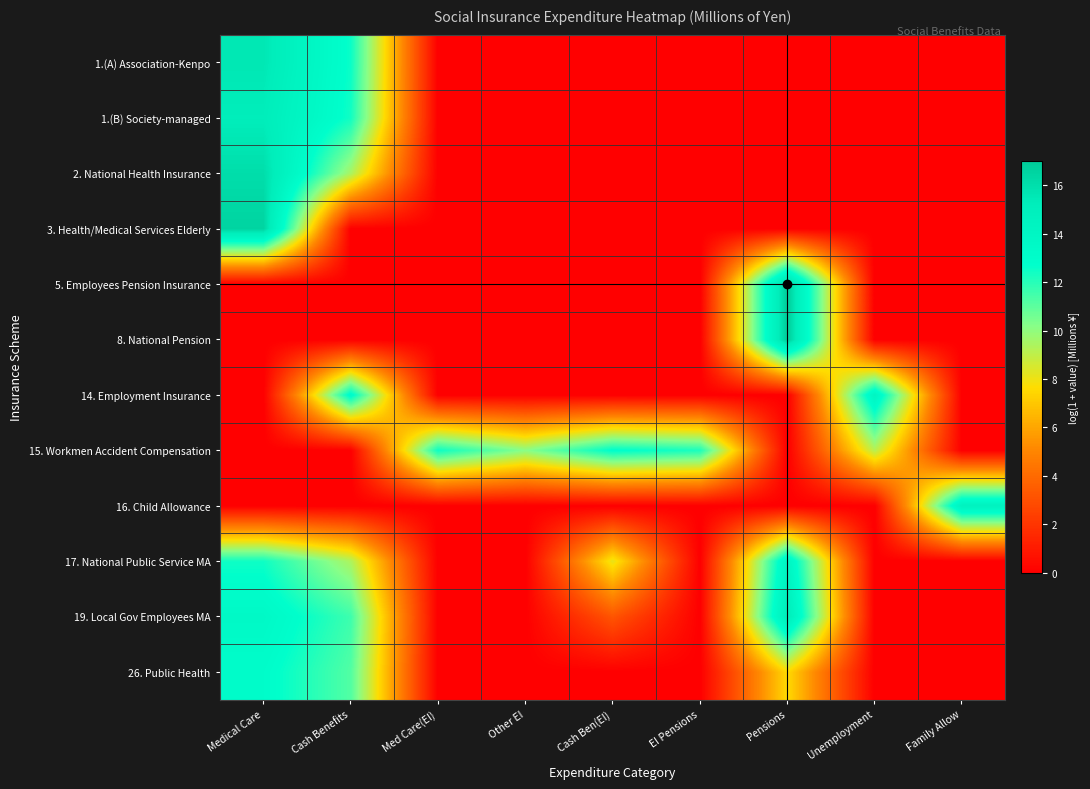

Reading left to right, transcribe all the data shown in this chart.

1.(A) Association-Kenpo: Medical Care=15.6	Cash Benefits=12.5	Med Care(EI)=0.0	Other EI=0.0	Cash Ben(EI)=0.0	EI Pensions=0.0	Pensions=0.0	Unemployment=0.0	Family Allow=0.0
1.(B) Society-managed: Medical Care=15.2	Cash Benefits=12.4	Med Care(EI)=0.0	Other EI=0.0	Cash Ben(EI)=0.0	EI Pensions=0.0	Pensions=0.0	Unemployment=0.0	Family Allow=0.0
2. National Health Insurance: Medical Care=16.0	Cash Benefits=9.5	Med Care(EI)=0.0	Other EI=0.0	Cash Ben(EI)=0.0	EI Pensions=0.0	Pensions=0.0	Unemployment=0.0	Family Allow=0.0
3. Health/Medical Services Elderly: Medical Care=16.5	Cash Benefits=0.0	Med Care(EI)=0.0	Other EI=0.0	Cash Ben(EI)=0.0	EI Pensions=0.0	Pensions=0.0	Unemployment=0.0	Family Allow=0.0
5. Employees Pension Insurance: Medical Care=0.0	Cash Benefits=0.0	Med Care(EI)=0.0	Other EI=0.0	Cash Ben(EI)=0.0	EI Pensions=0.0	Pensions=17.0	Unemployment=0.0	Family Allow=0.0
8. National Pension: Medical Care=0.0	Cash Benefits=0.0	Med Care(EI)=0.0	Other EI=0.0	Cash Ben(EI)=0.0	EI Pensions=0.0	Pensions=17.0	Unemployment=0.0	Family Allow=0.0
14. Employment Insurance: Medical Care=0.0	Cash Benefits=13.2	Med Care(EI)=0.0	Other EI=0.0	Cash Ben(EI)=0.0	EI Pensions=0.0	Pensions=0.0	Unemployment=14.1	Family Allow=0.0
15. Workmen Accident Compensation: Medical Care=0.0	Cash Benefits=0.0	Med Care(EI)=12.5	Other EI=10.1	Cash Ben(EI)=12.8	EI Pensions=12.2	Pensions=0.0	Unemployment=9.1	Family Allow=0.0
16. Child Allowance: Medical Care=0.0	Cash Benefits=0.0	Med Care(EI)=0.0	Other EI=0.0	Cash Ben(EI)=0.0	EI Pensions=0.0	Pensions=0.0	Unemployment=0.0	Family Allow=14.6
17. National Public Service MA: Medical Care=12.4	Cash Benefits=9.4	Med Care(EI)=0.0	Other EI=0.0	Cash Ben(EI)=8.1	EI Pensions=0.0	Pensions=14.2	Unemployment=0.0	Family Allow=0.0
19. Local Gov Employees MA: Medical Care=13.5	Cash Benefits=11.6	Med Care(EI)=0.0	Other EI=0.0	Cash Ben(EI)=3.2	EI Pensions=0.0	Pensions=15.3	Unemployment=0.0	Family Allow=0.0
26. Public Health: Medical Care=13.0	Cash Benefits=11.2	Med Care(EI)=0.0	Other EI=0.0	Cash Ben(EI)=0.0	EI Pensions=0.0	Pensions=7.5	Unemployment=0.0	Family Allow=0.0